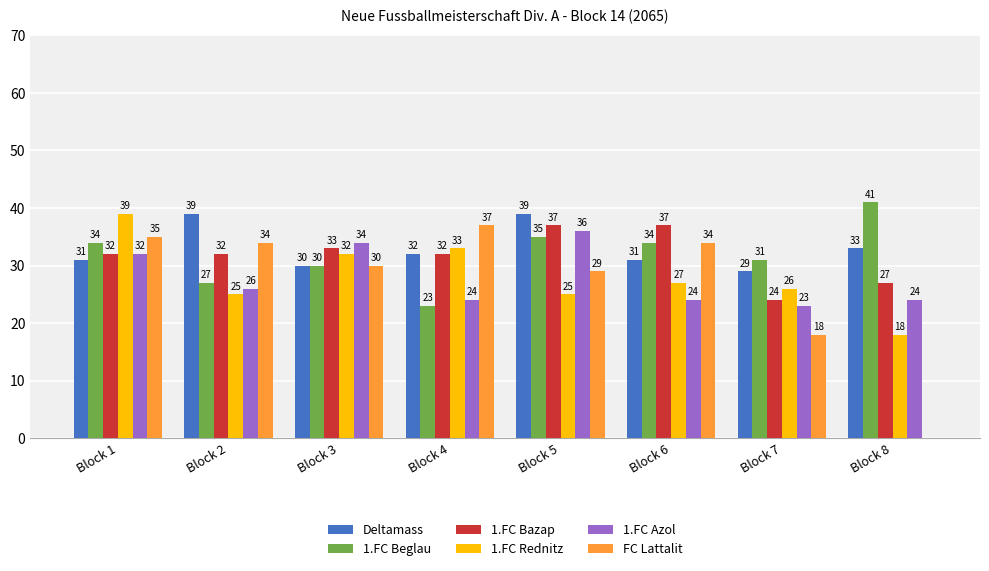

Reading left to right, transcribe all the data shown in this chart.

Deltamass: 31	39	30	32	39	31	29	33
1.FC Beglau: 34	27	30	23	35	34	31	41
1.FC Bazap: 32	32	33	32	37	37	24	27
1.FC Rednitz: 39	25	32	33	25	27	26	18
1.FC Azol: 32	26	34	24	36	24	23	24
FC Lattalit: 35	34	30	37	29	34	18	0